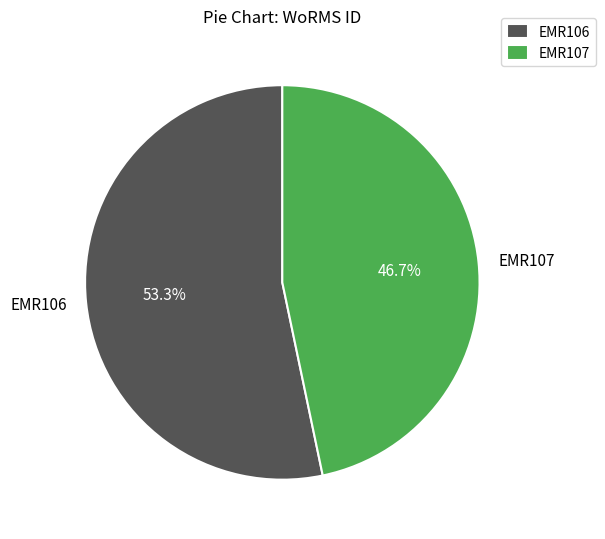

Which slice is the largest?

EMR106